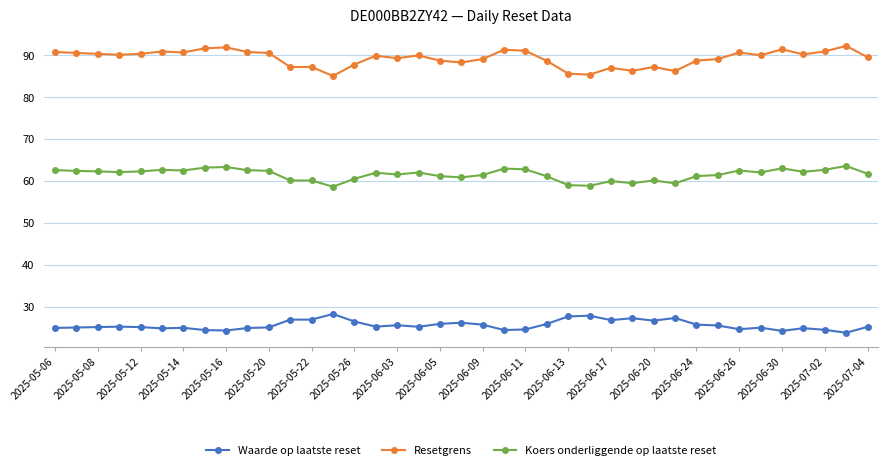

Is this an area chart (filled region under the line)?

No